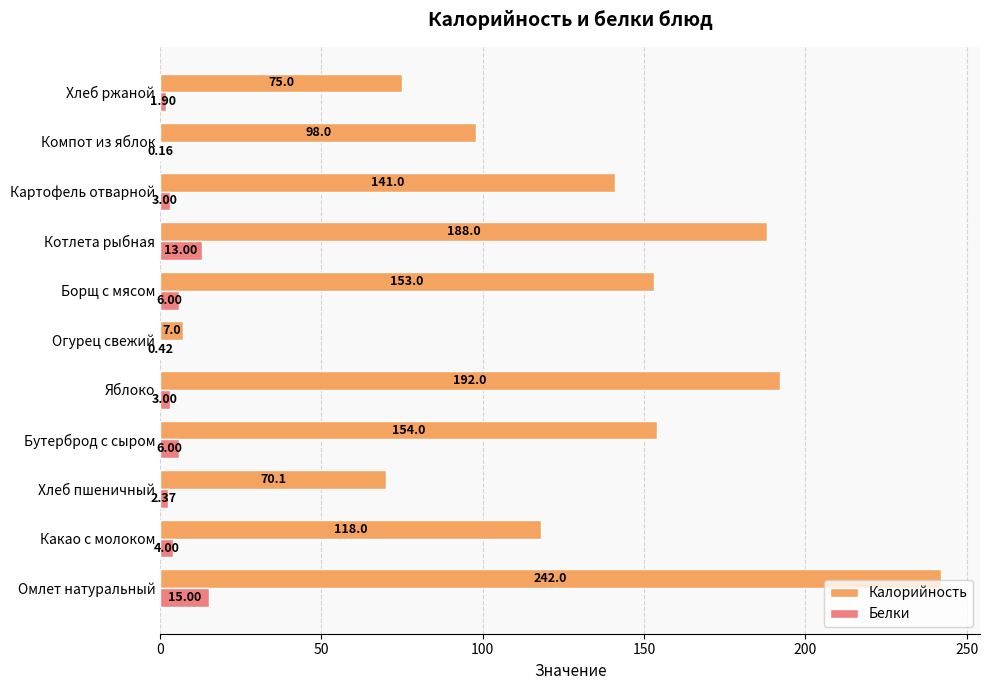

Where is Калорийность nearest to the value 124?

Какао с молоком